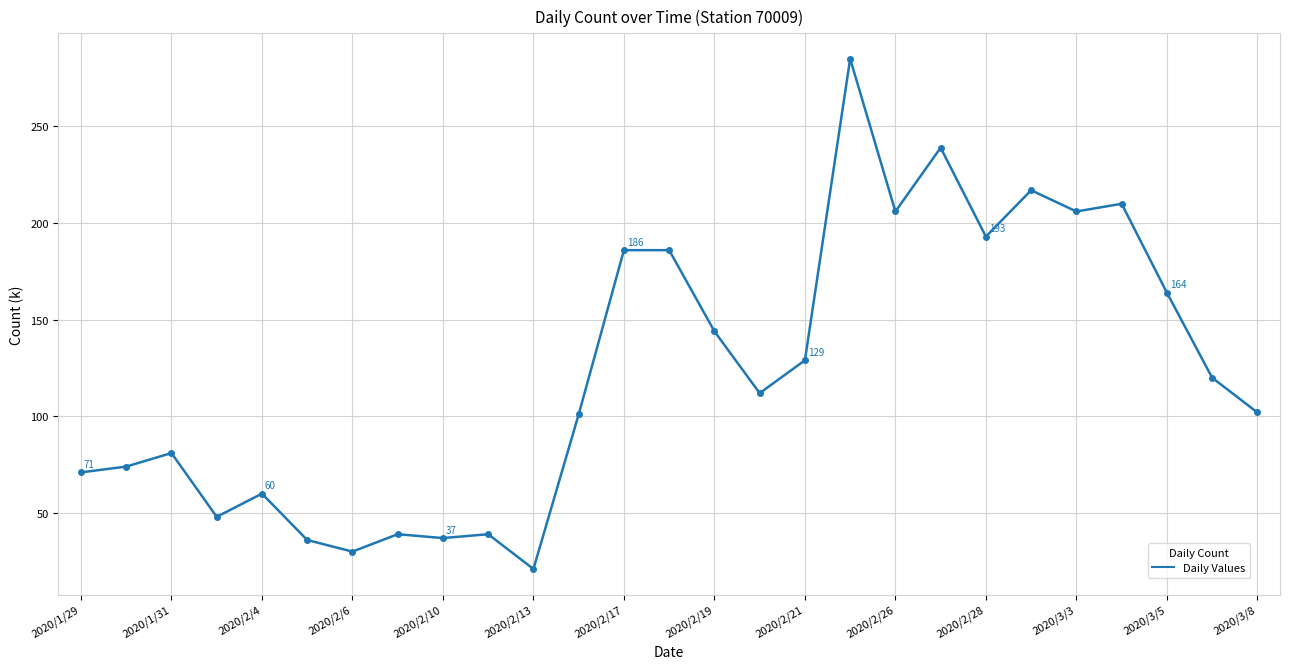

True or false: the data has more than 0 interior local peaks.

True